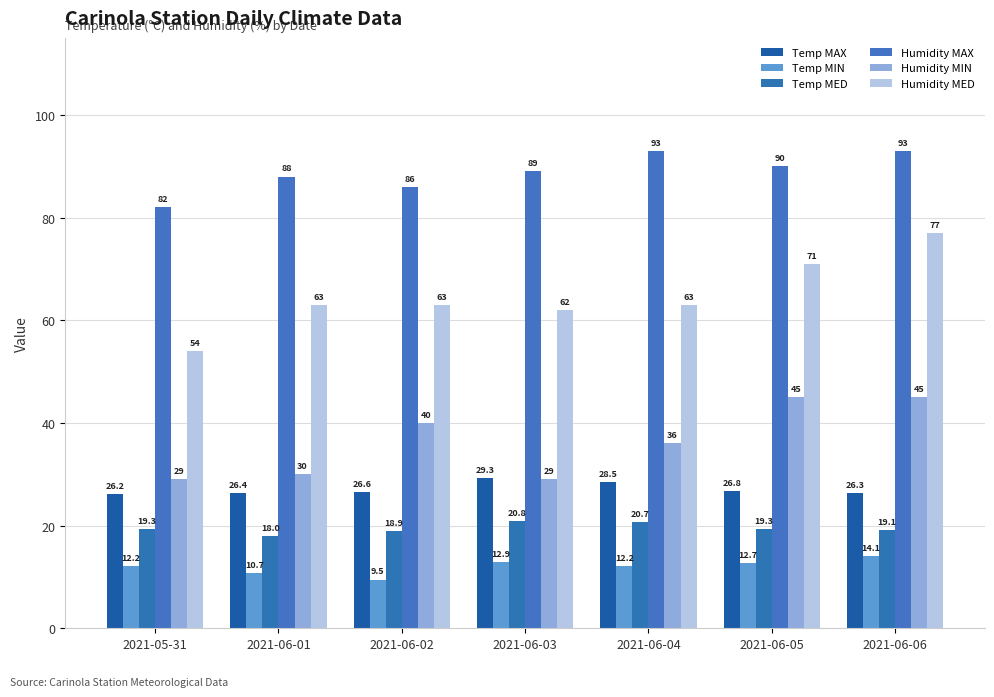

Which series has the widest spread of values?

Humidity MED